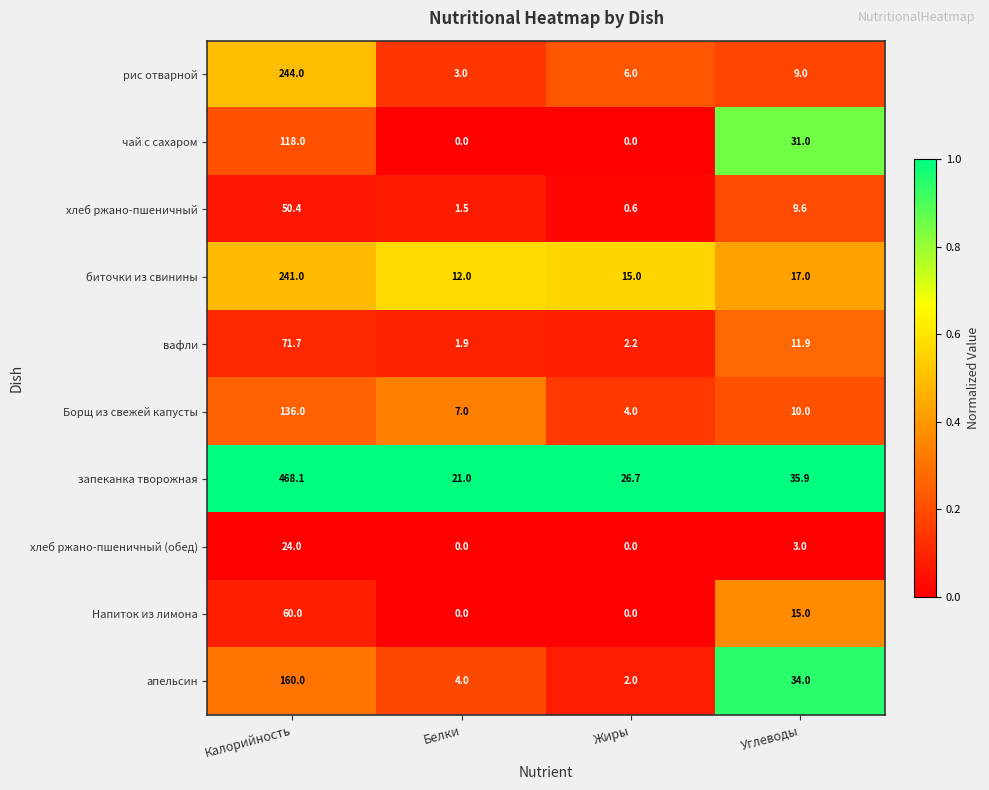

At which category is the sum across all series the highest?

Калорийность